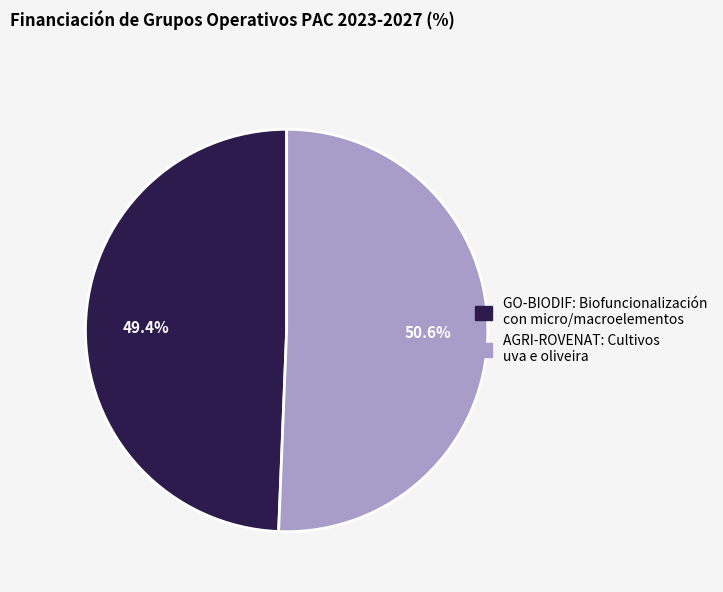

Count the number of slices in the pie.

2